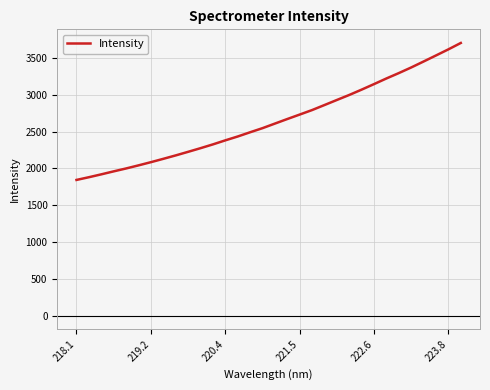

What is the smallest value displayed?

1843.7